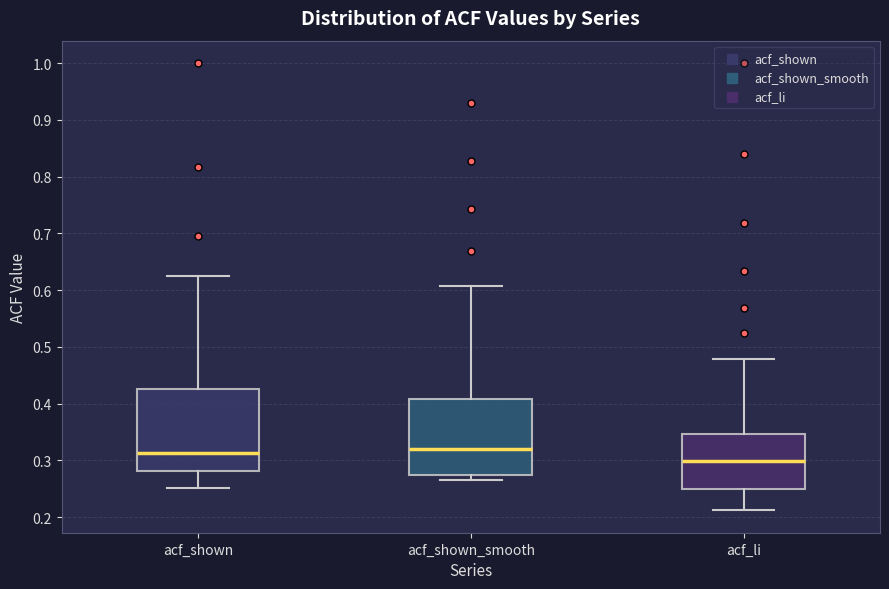

Reading left to right, read every box against the y-axis: the position of its median line, the range the box covers, and the ends of its whiskers. The values are not printed on the chart, so give them approximately, as read against the axis.

acf_shown: median 0.31, box 0.28 to 0.43, whiskers 0.25 to 0.63
acf_shown_smooth: median 0.32, box 0.27 to 0.41, whiskers 0.27 (just below the box's lower edge) to 0.61
acf_li: median 0.30, box 0.25 to 0.35, whiskers 0.21 to 0.48